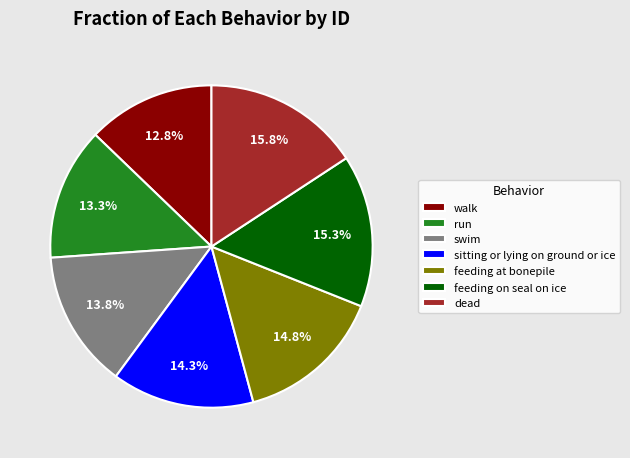

What portion of the pie excludes feeding on seal on ice?

84.7%